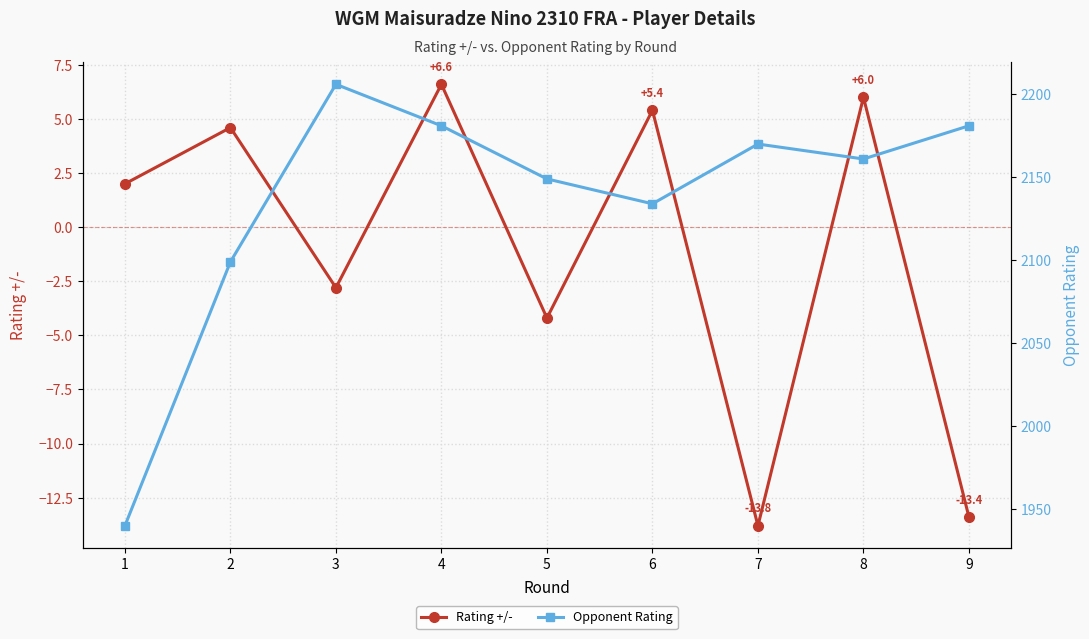

Rank the series at 5 from lowest to highest value.

Rating +/-, Opponent Rating